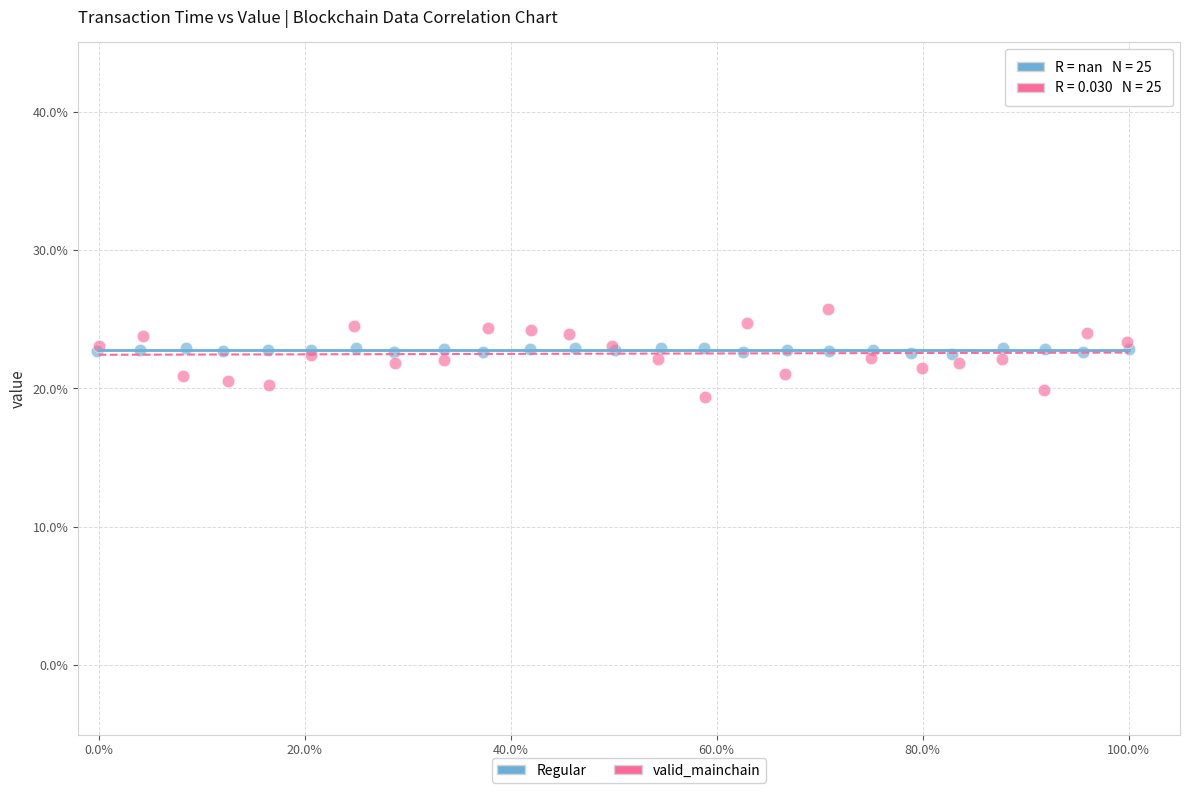

Which series reaches the minimum Y coordinate?

valid_mainchain